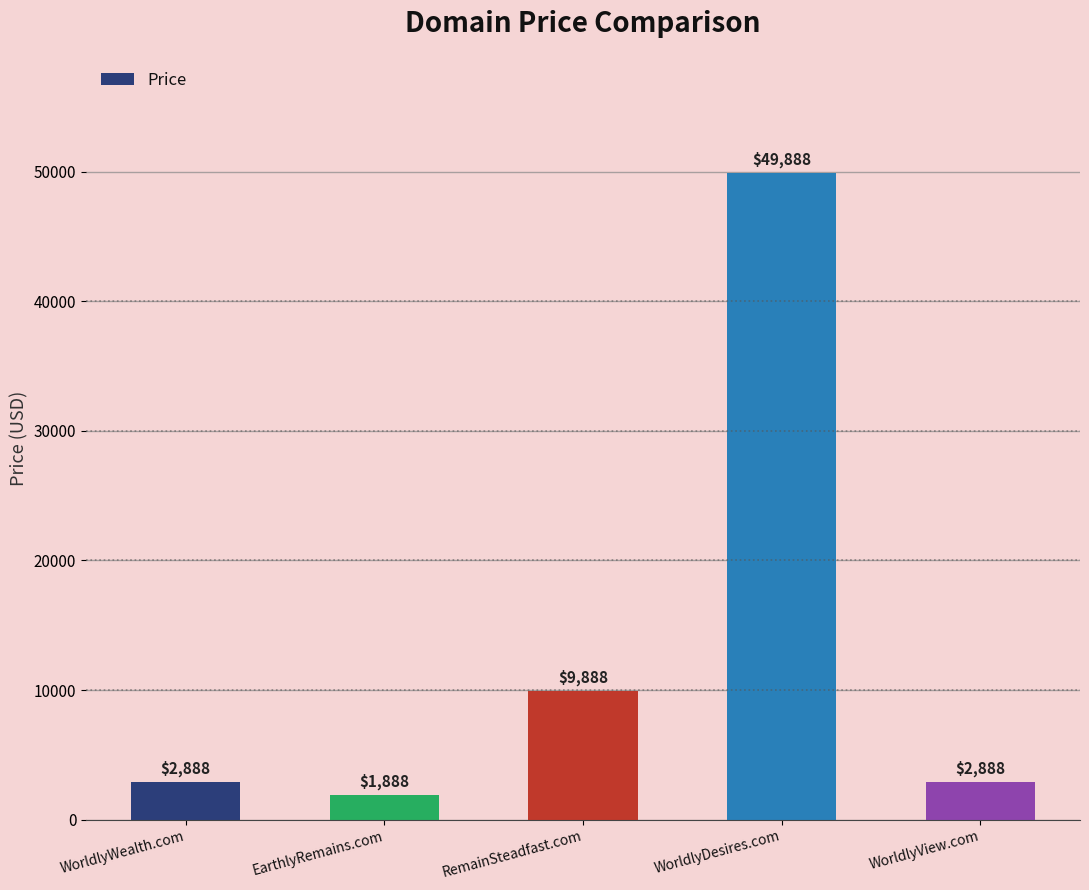

What is the label of the 2nd bar from the right?

WorldlyDesires.com